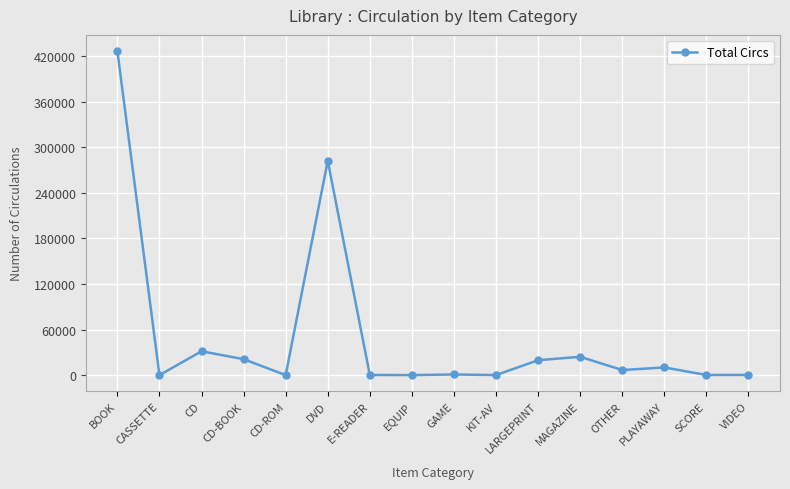

What is the greatest value displayed?

426390